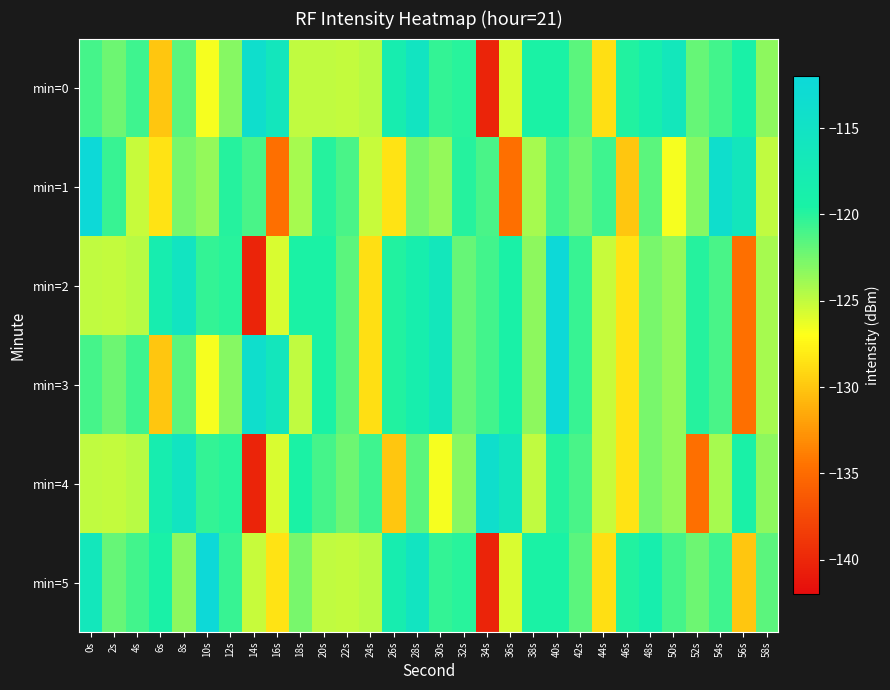

What is the difference between the highest and lowest values at 46s?

10.2